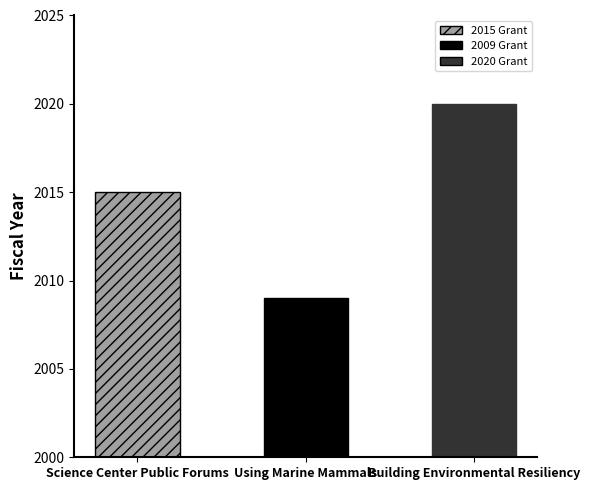

How many data points are less than 2015?

1